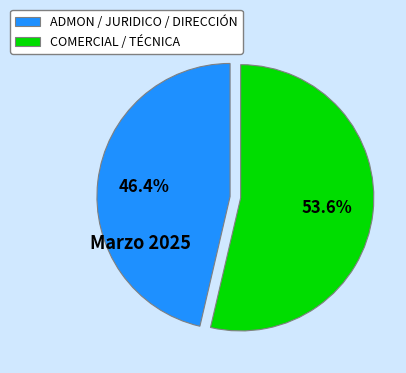

What percentage is NOT represented by ADMON / JURIDICO / DIRECCIÓN?

53.6%